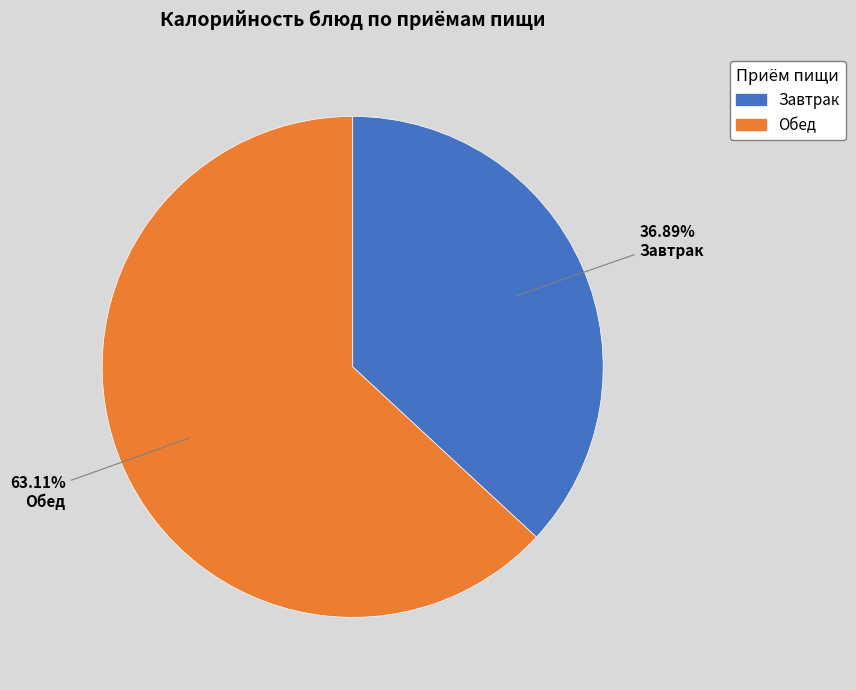

Which slice is the smallest?

Завтрак